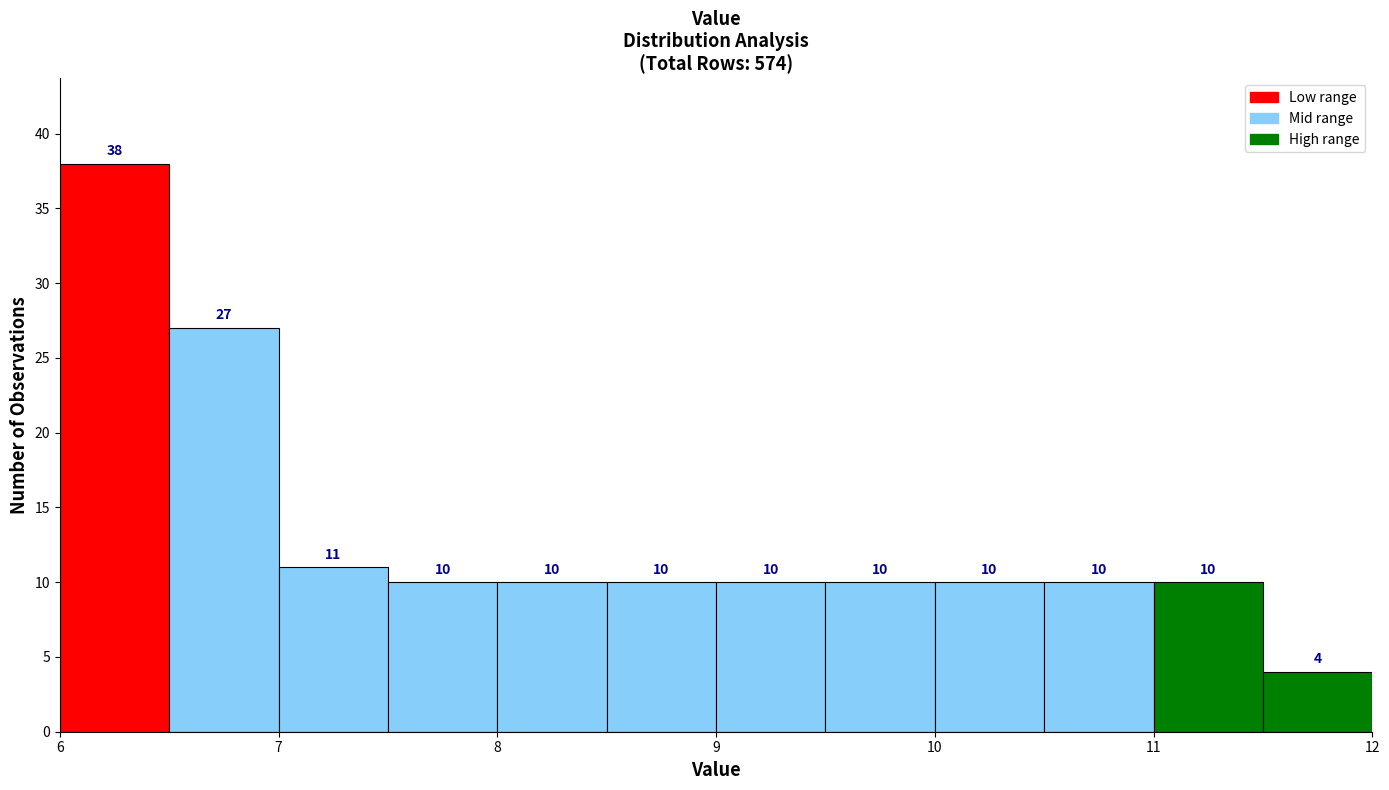

Over which range of the x-axis is the bar tallest?

6.0 to 6.5